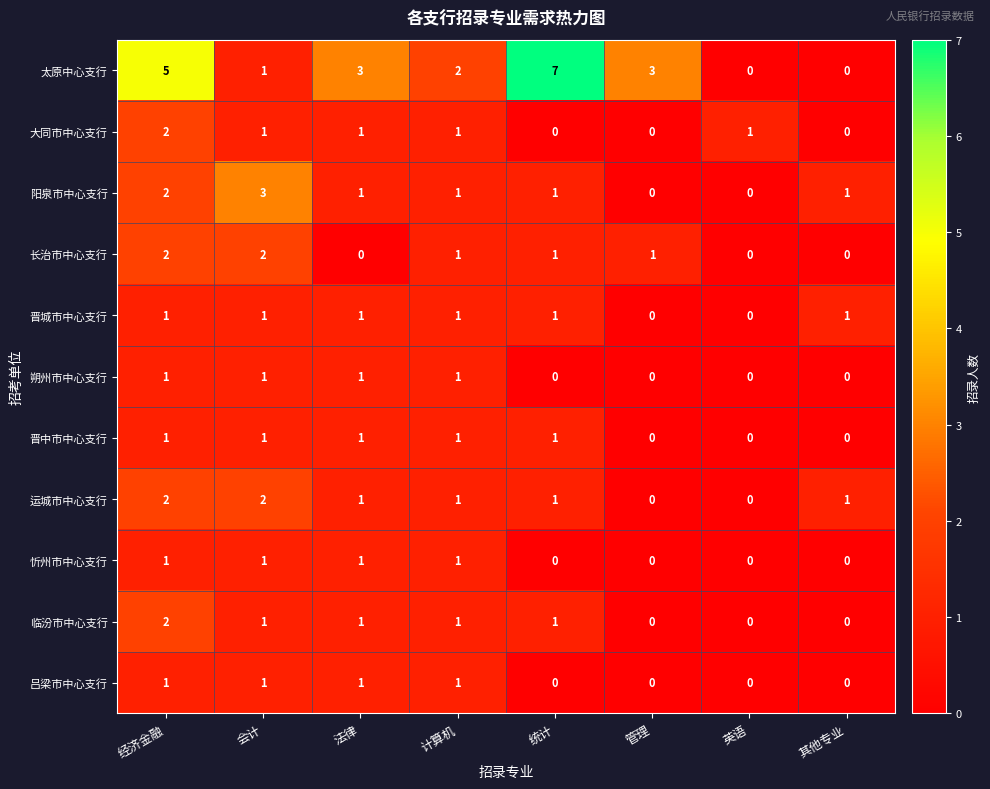

What is the sum of all 晋中市中心支行 values?

5